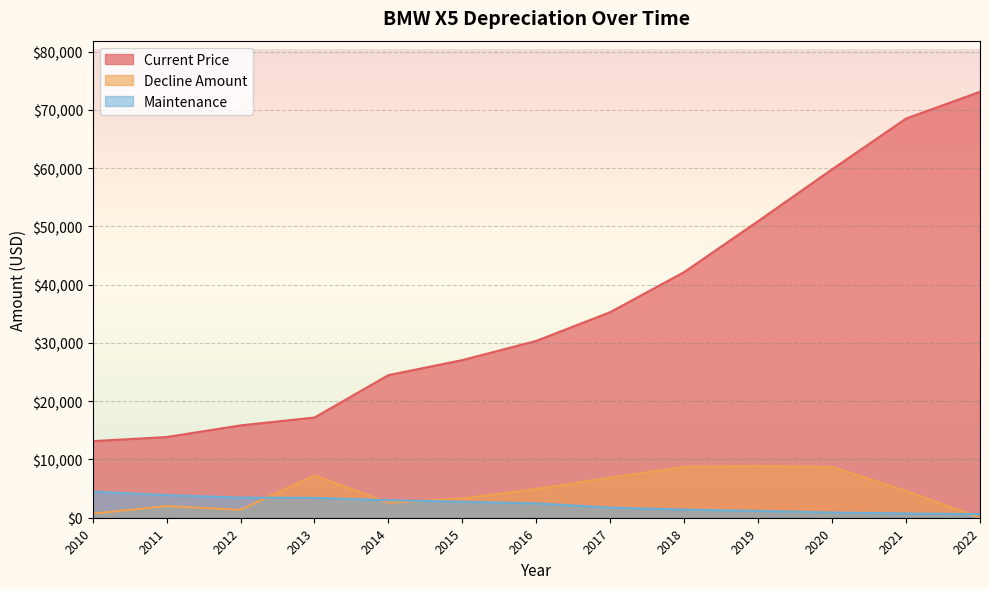

Which series ends up on top after the final intersection of Decline Amount and Maintenance?

Maintenance